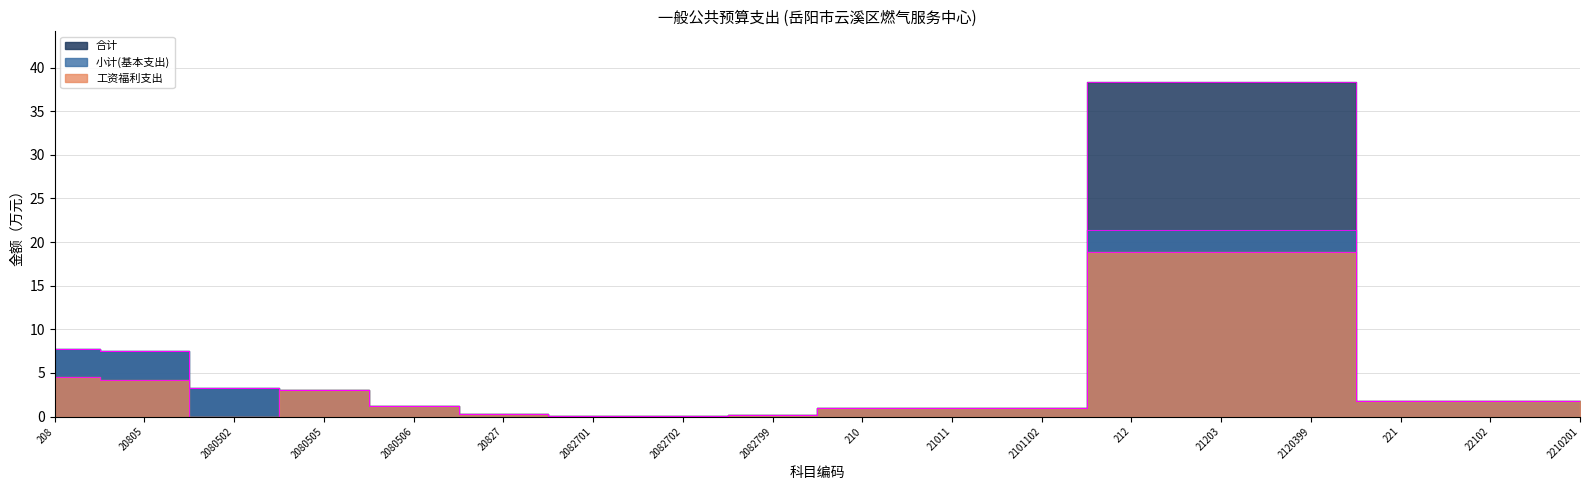

At which category does the chart reach its minimum across all series?

2080502